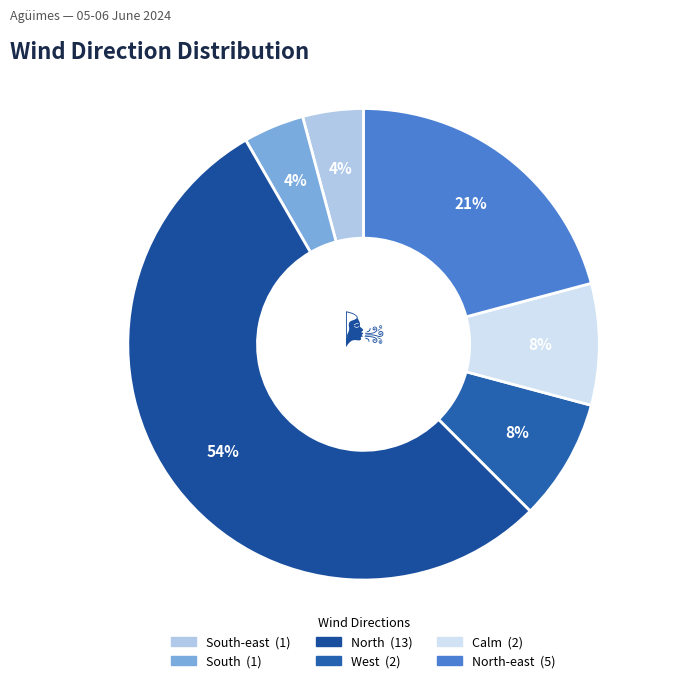

Count the number of slices in the pie.

6